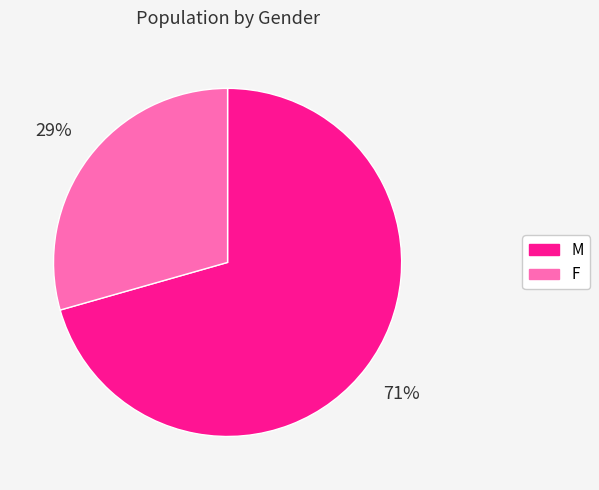

To the nearest percent, what is the combined percentage of F and M?

100%